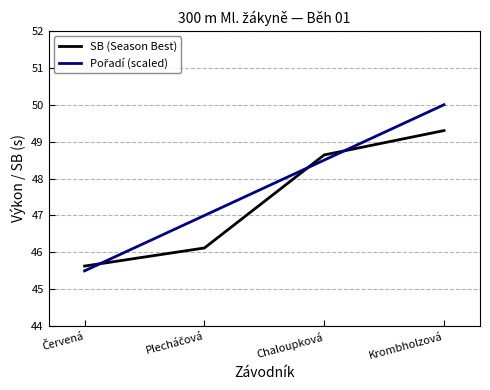

Where does the SB (Season Best) series first go above 48?

Chaloupková